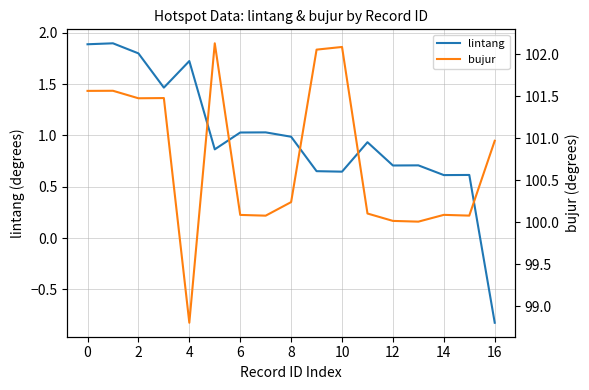

At 12, list the series in order from smallest to largest.

lintang, bujur